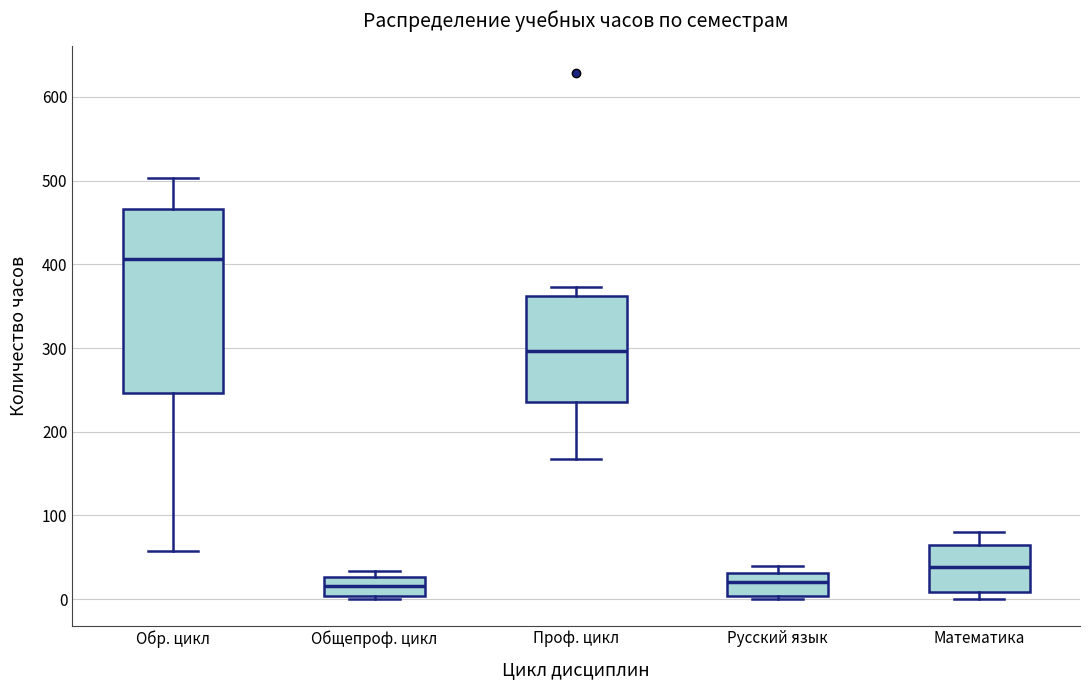

Comparing the boxes themselves (not the whiskers), which one is the tallest?

Обр. цикл